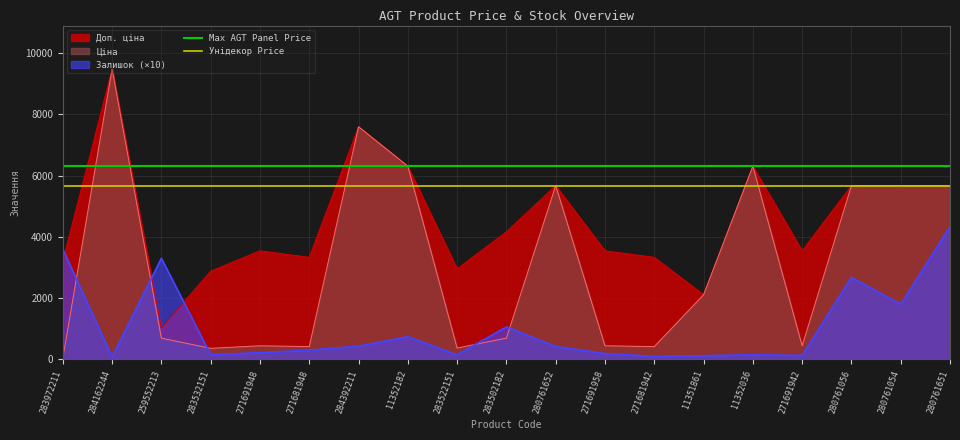

The Залишок (×10) series shows 420.0 at 280761652. True or false?

True